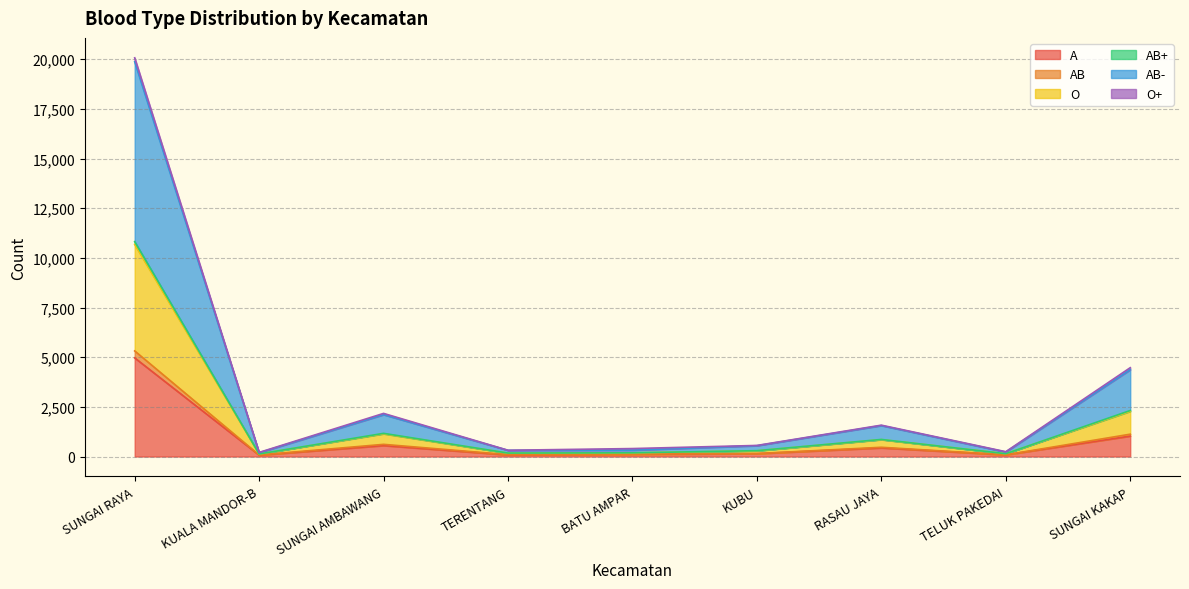

Which has a higher value, TELUK PAKEDAI or KUALA MANDOR-B?

TELUK PAKEDAI